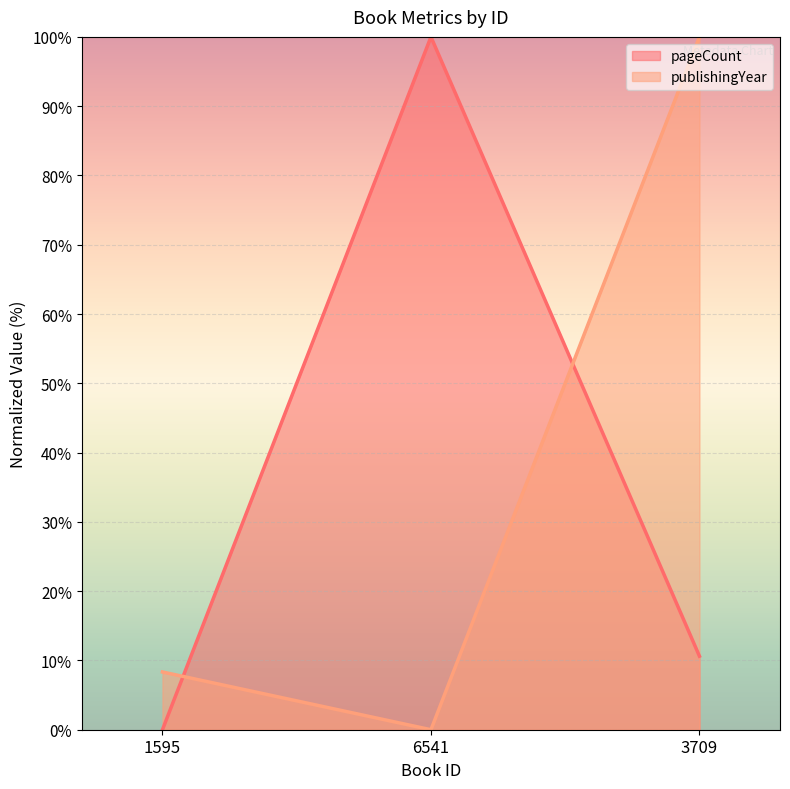

What is the difference between the maximum and minimum values in the publishingYear series?

100.0